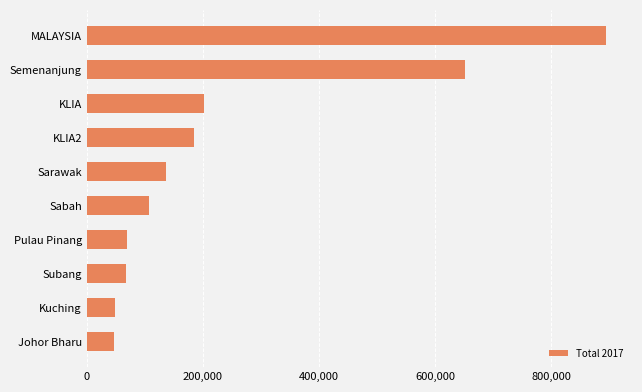

How many categories are shown in the chart?

10